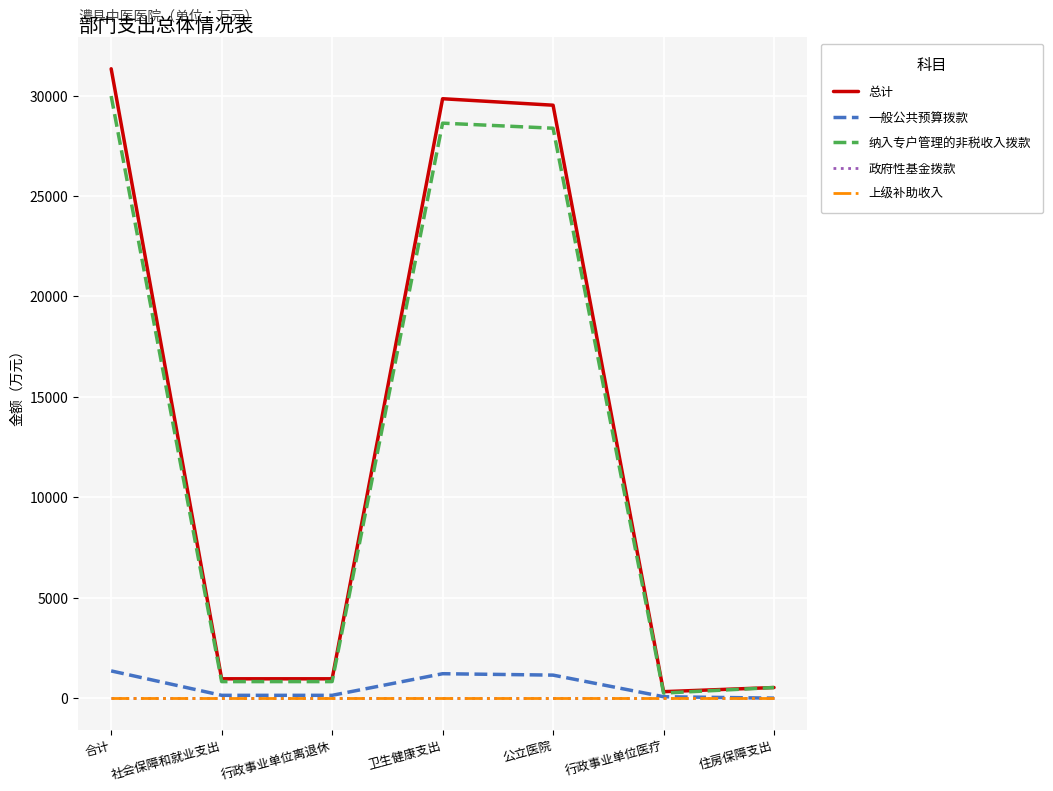

Which label corresponds to the smallest value in the chart?

住房保障支出